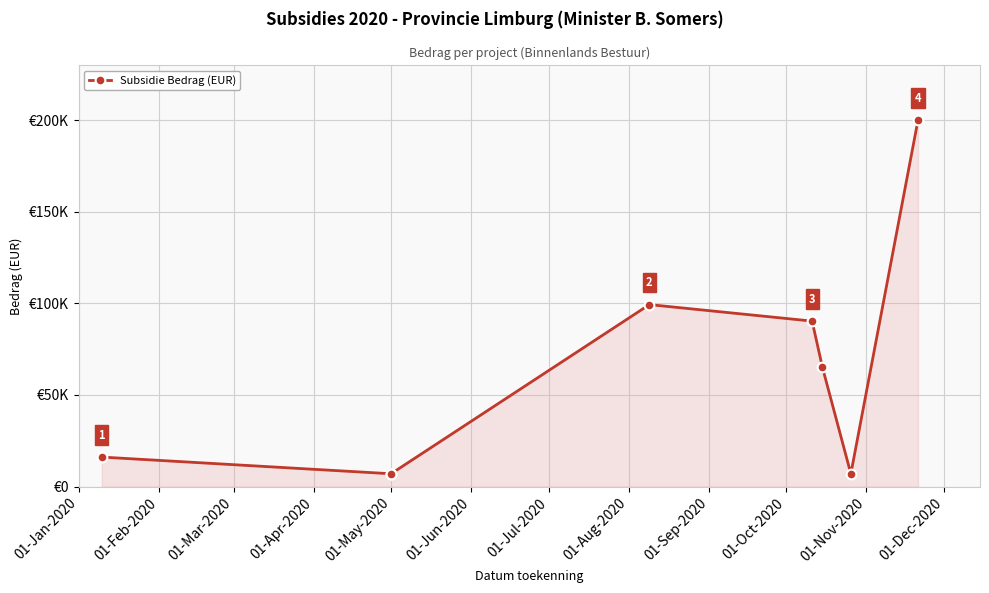

What is the sum of all values?

498728.0